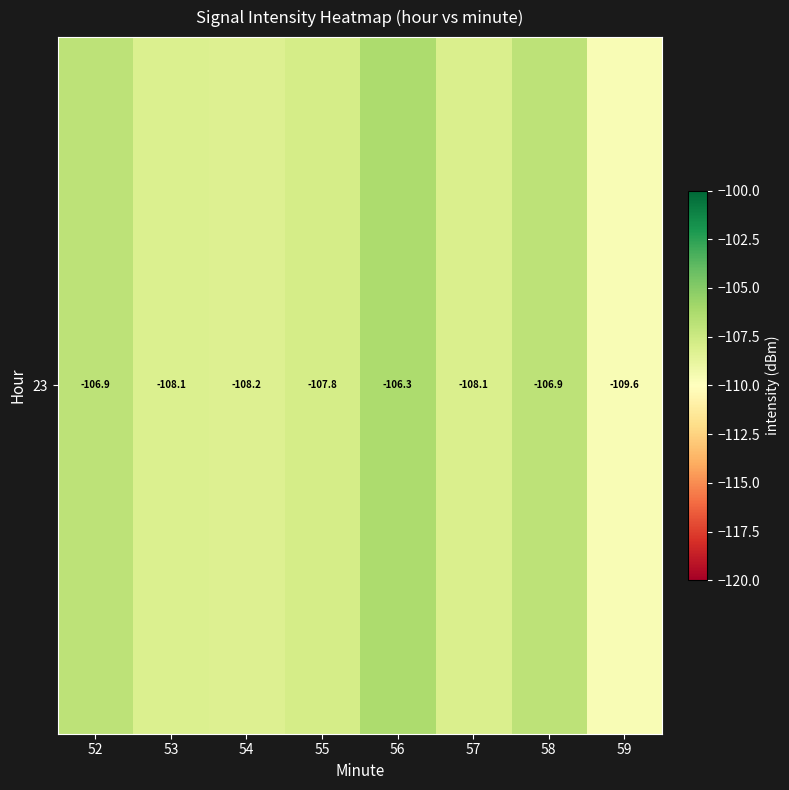

What is the average value?

-107.8